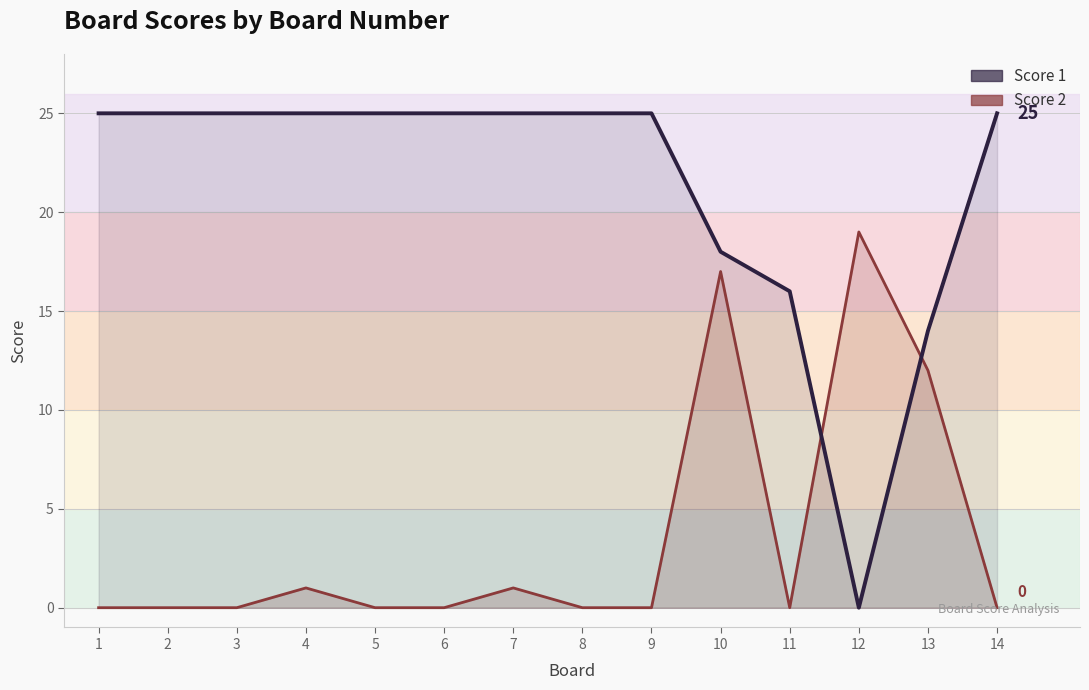

The Score 2 line series shows 2 at 4. True or false?

False